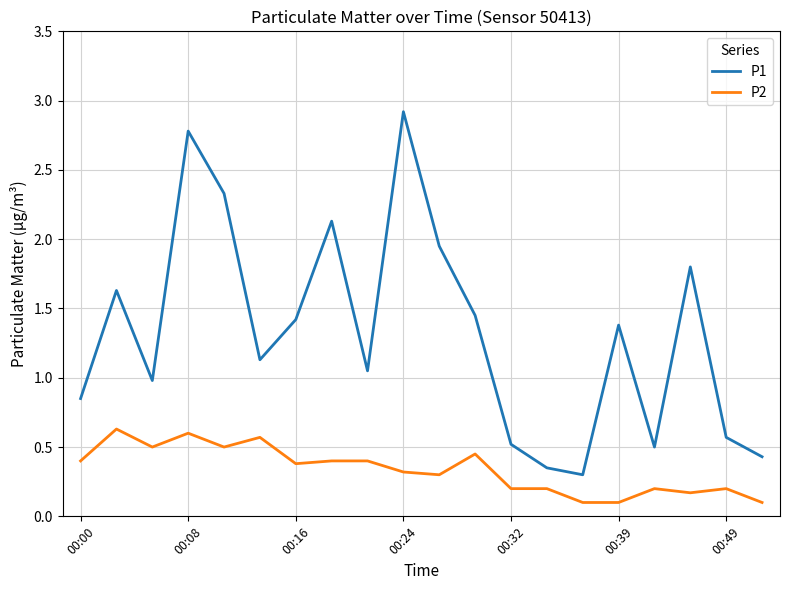

What is the minimum value shown in the chart?

0.1